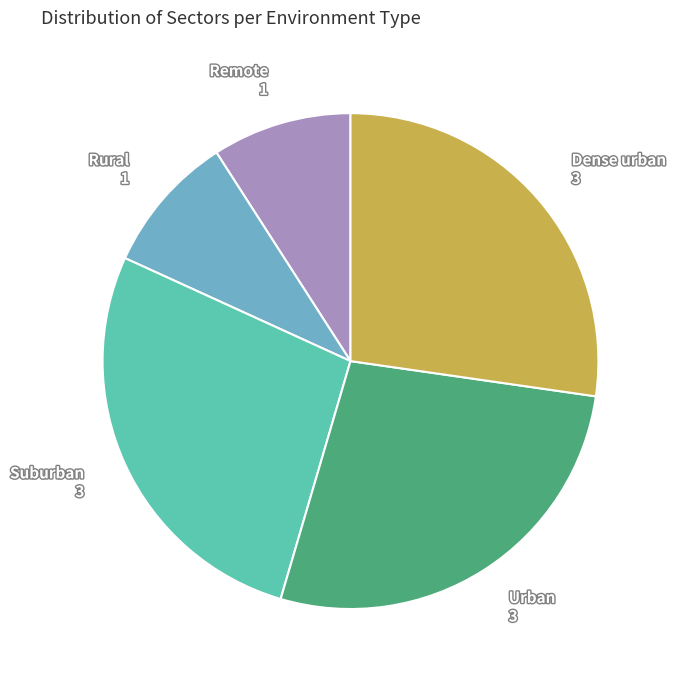

Between Rural and Suburban, which is larger?

Suburban